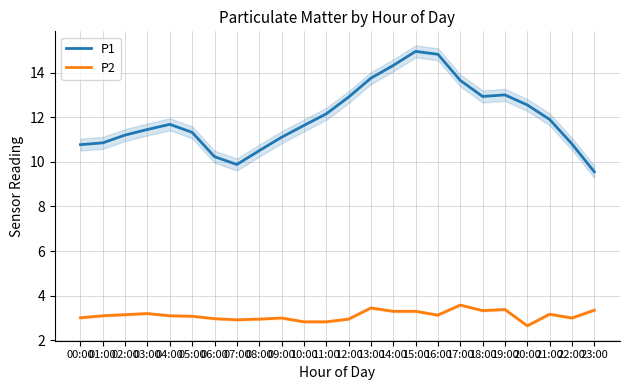

Reading left to right, extract all data points from this chart.

P1: 00:00=10.8	01:00=10.8	02:00=11.2	03:00=11.4	04:00=11.7	05:00=11.3	06:00=10.2	07:00=9.9	08:00=10.5	09:00=11.1	10:00=11.6	11:00=12.2	12:00=12.9	13:00=13.8	14:00=14.3	15:00=14.9	16:00=14.8	17:00=13.7	18:00=12.9	19:00=13.0	20:00=12.6	21:00=11.9	22:00=10.8	23:00=9.6
P2: 00:00=3.0	01:00=3.1	02:00=3.1	03:00=3.2	04:00=3.1	05:00=3.1	06:00=3.0	07:00=2.9	08:00=3.0	09:00=3.0	10:00=2.8	11:00=2.8	12:00=3.0	13:00=3.5	14:00=3.3	15:00=3.3	16:00=3.1	17:00=3.6	18:00=3.3	19:00=3.4	20:00=2.6	21:00=3.2	22:00=3.0	23:00=3.4